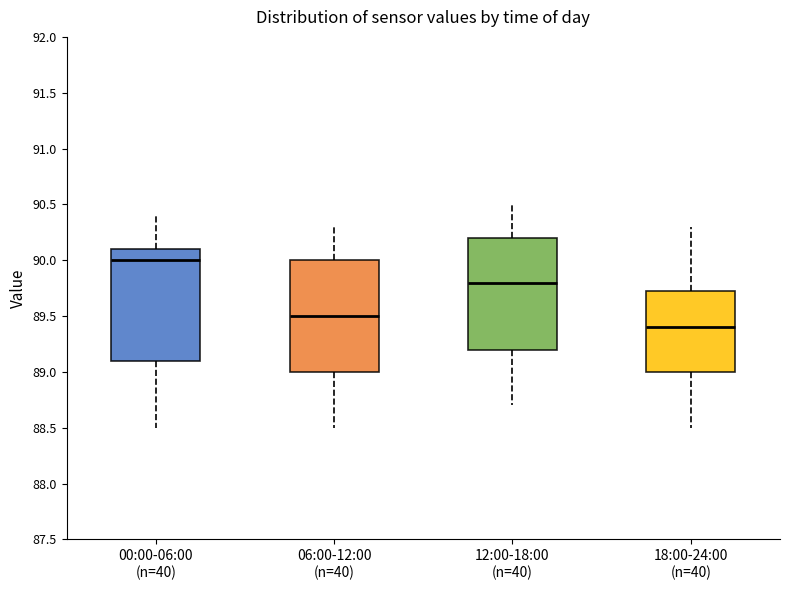

Where does the upper whisker of the box for 18:00-24:00 (n=40) end on the y-axis? The values are not printed on the chart, so give them approximately, as read against the axis.

90.30